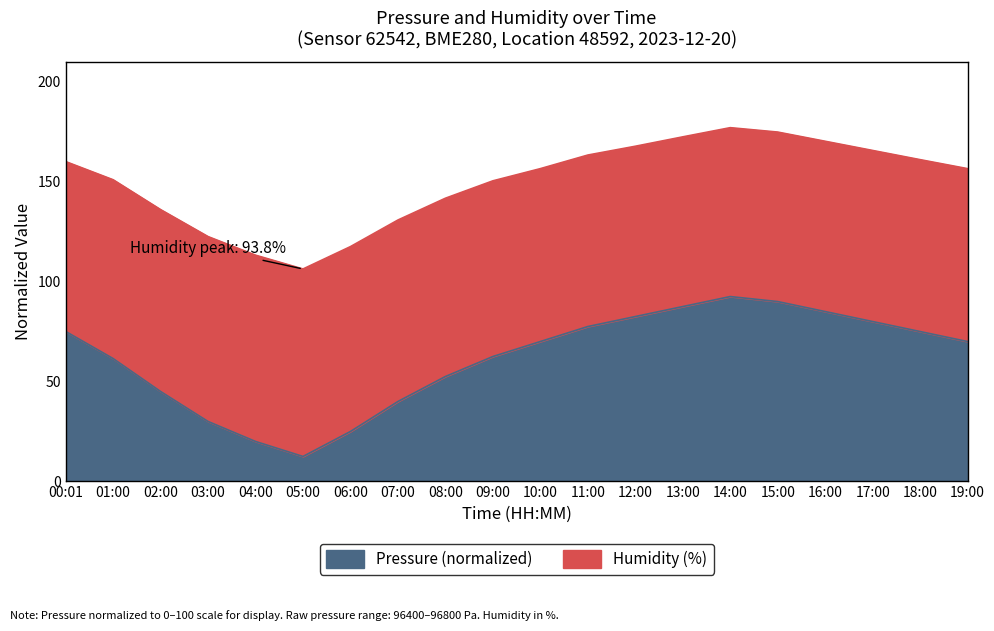

What is the average value?

61.7